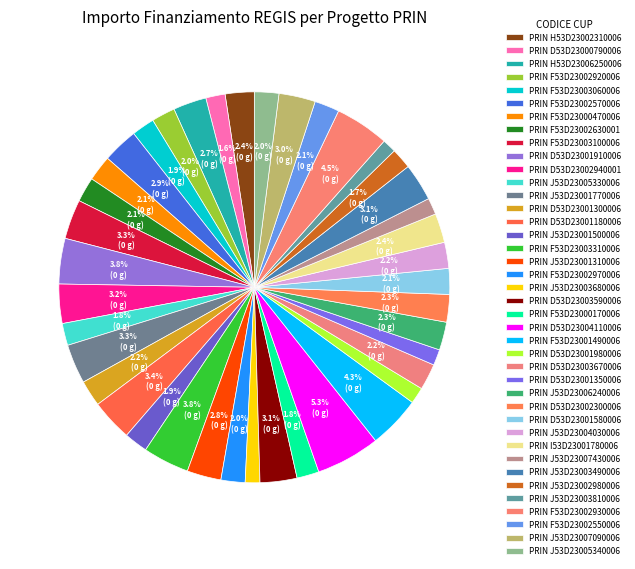

Do PRIN F53D23003060006 and PRIN J53D23001500006 together represent more than half of the pie?

No